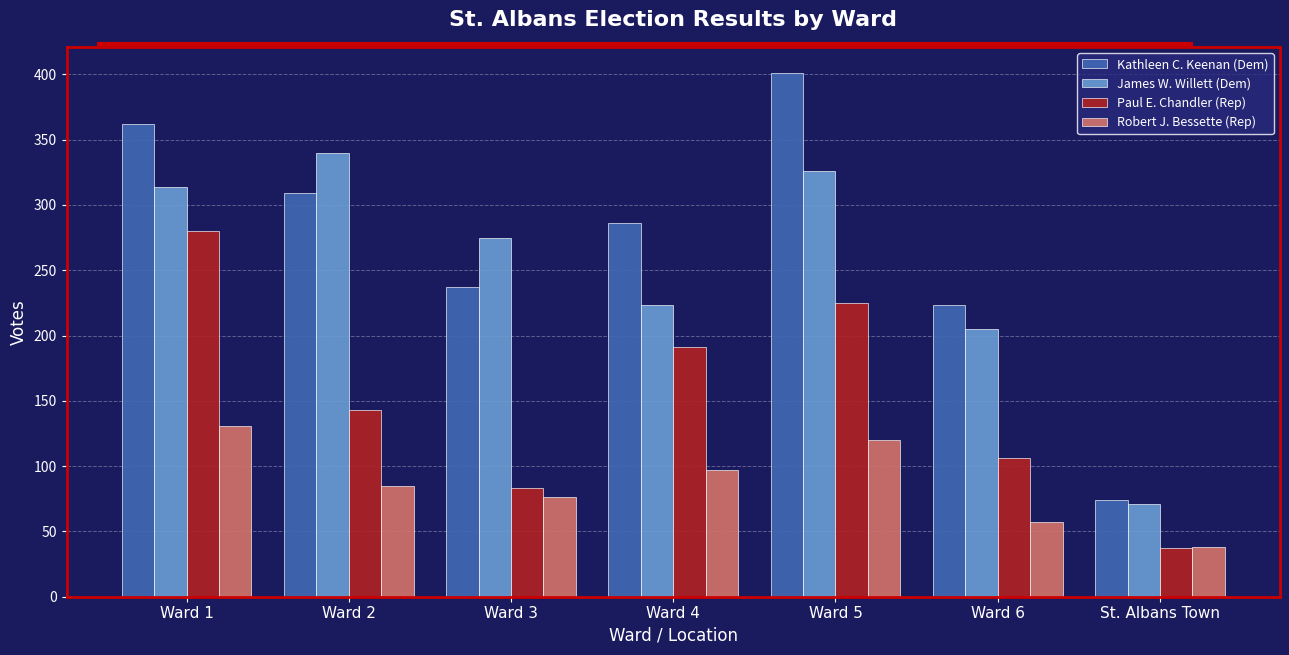

Is it true that Paul E. Chandler (Rep) equals 143 at Ward 2?

True